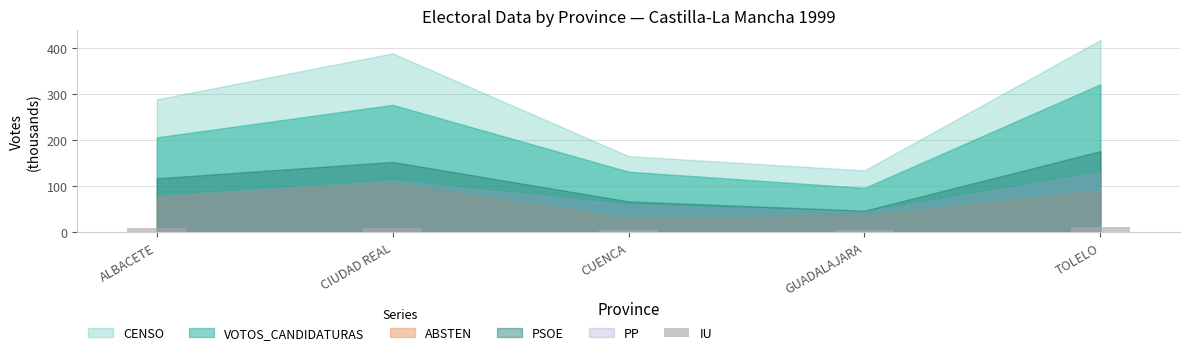

What is the label of the 5th bar from the right?

ALBACETE